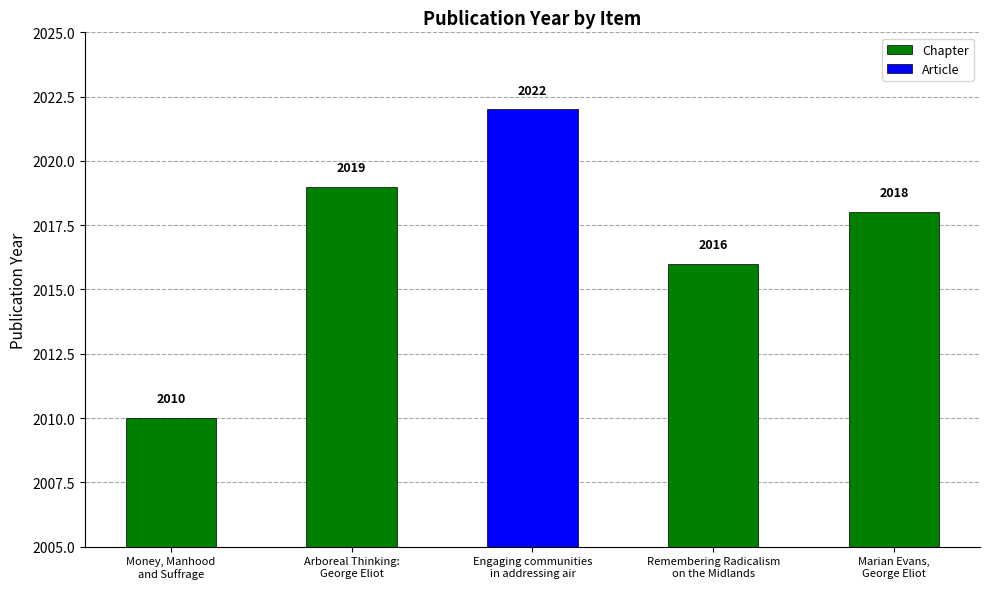

What position from the left is Engaging communities in addressing air?

3